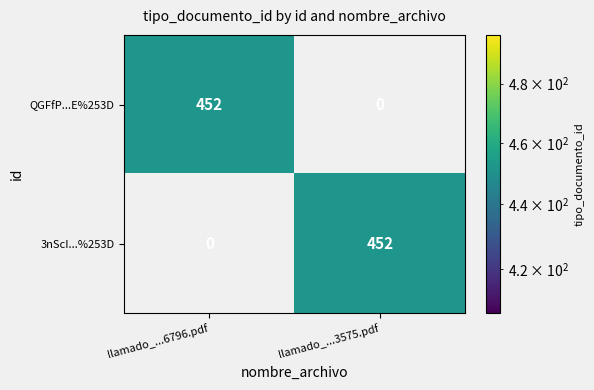

Is it true that 3nScI...%253D equals 452 at llamado_...3575.pdf?

True